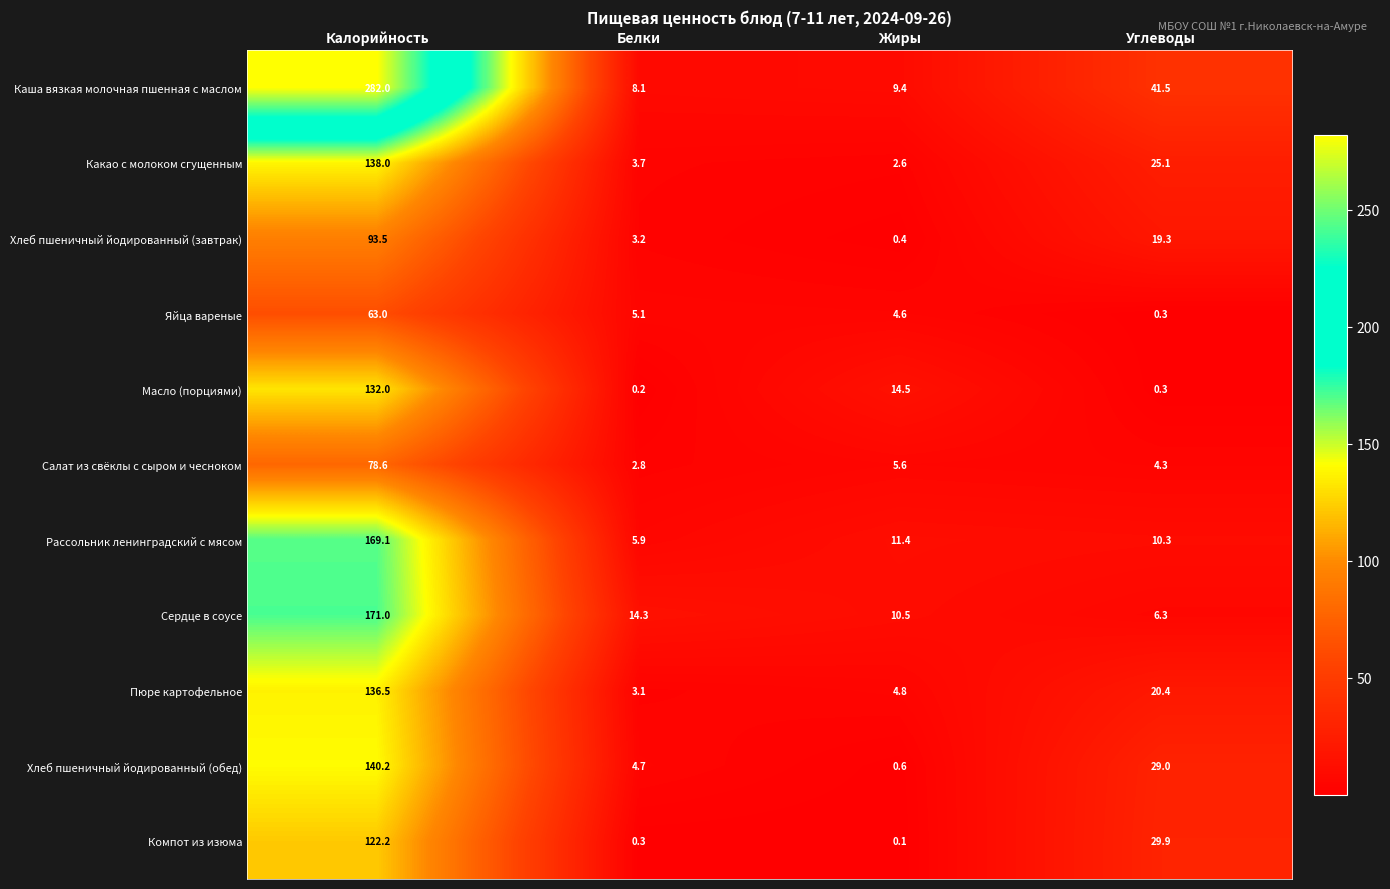

Rank the series by their maximum value, from lowest to highest.

Яйца вареные, Салат из свёклы с сыром и чесноком, Хлеб пшеничный йодированный (завтрак), Компот из изюма, Масло (порциями), Пюре картофельное, Какао с молоком сгущенным, Хлеб пшеничный йодированный (обед), Рассольник ленинградский с мясом, Сердце в соусе, Каша вязкая молочная пшенная с маслом